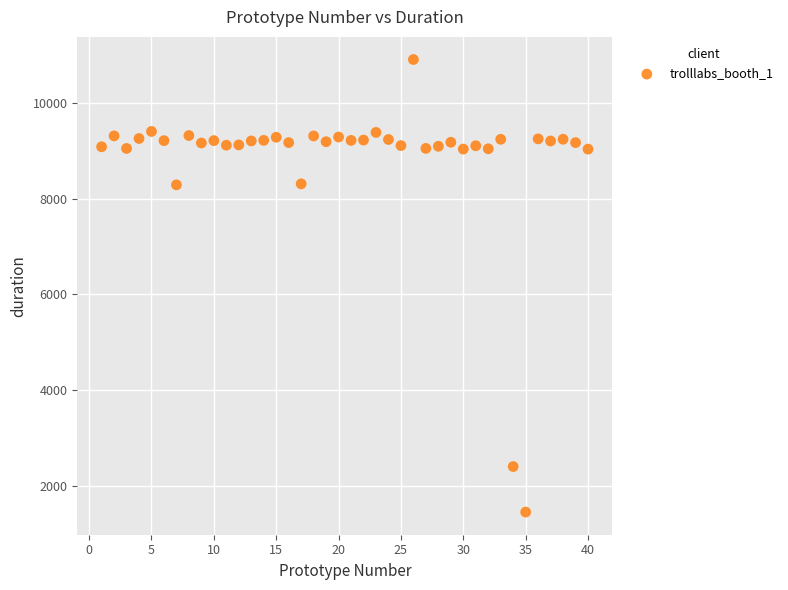

What is the range of Y values (max minus min)?

9461